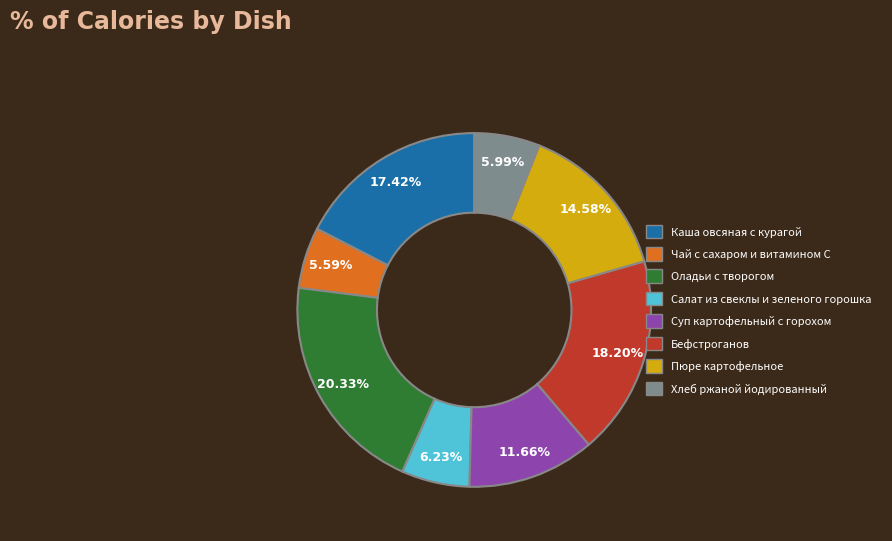

Between Бефстроганов and Суп картофельный с горохом, which is larger?

Бефстроганов